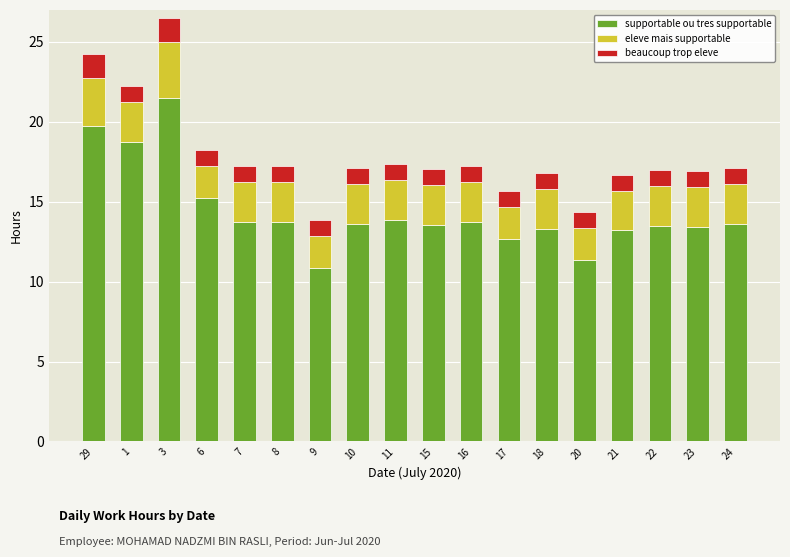

Is it true that supportable ou tres supportable equals 20.7 at 15?

False